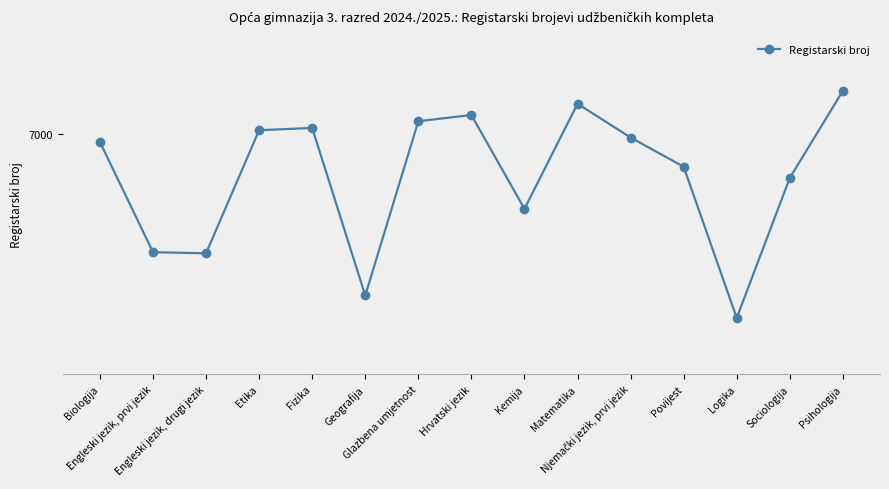

Rank the categories by value from highest to lowest.

Psihologija, Matematika, Hrvatski jezik, Glazbena umjetnost, Fizika, Etika, Njemački jezik, prvi jezik, Biologija, Povijest, Sociologija, Kemija, Engleski jezik, prvi jezik, Engleski jezik, drugi jezik, Geografija, Logika